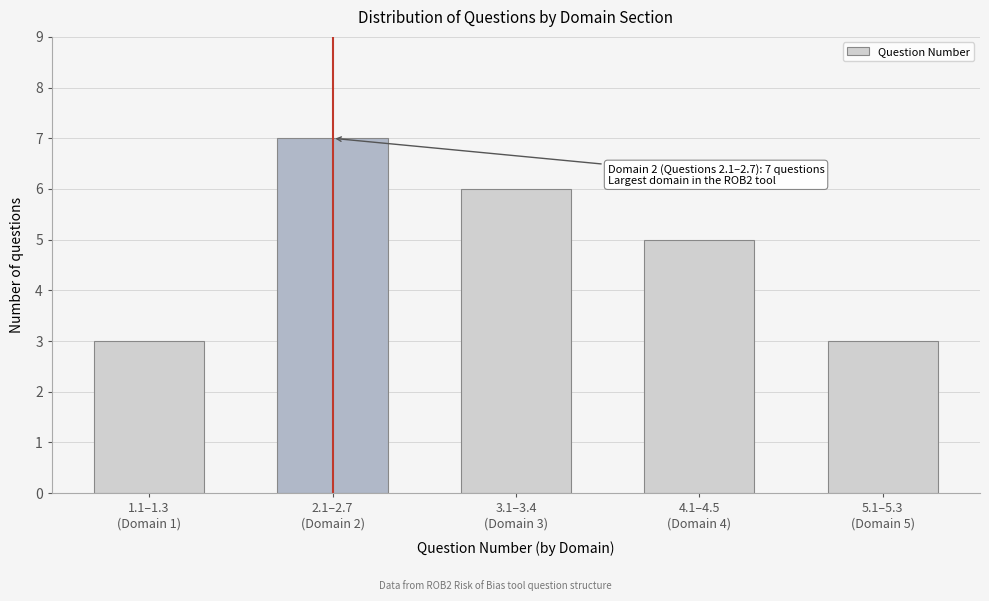

Reading right to left, list all the values displayed in this chart.

3	5	6	7	3